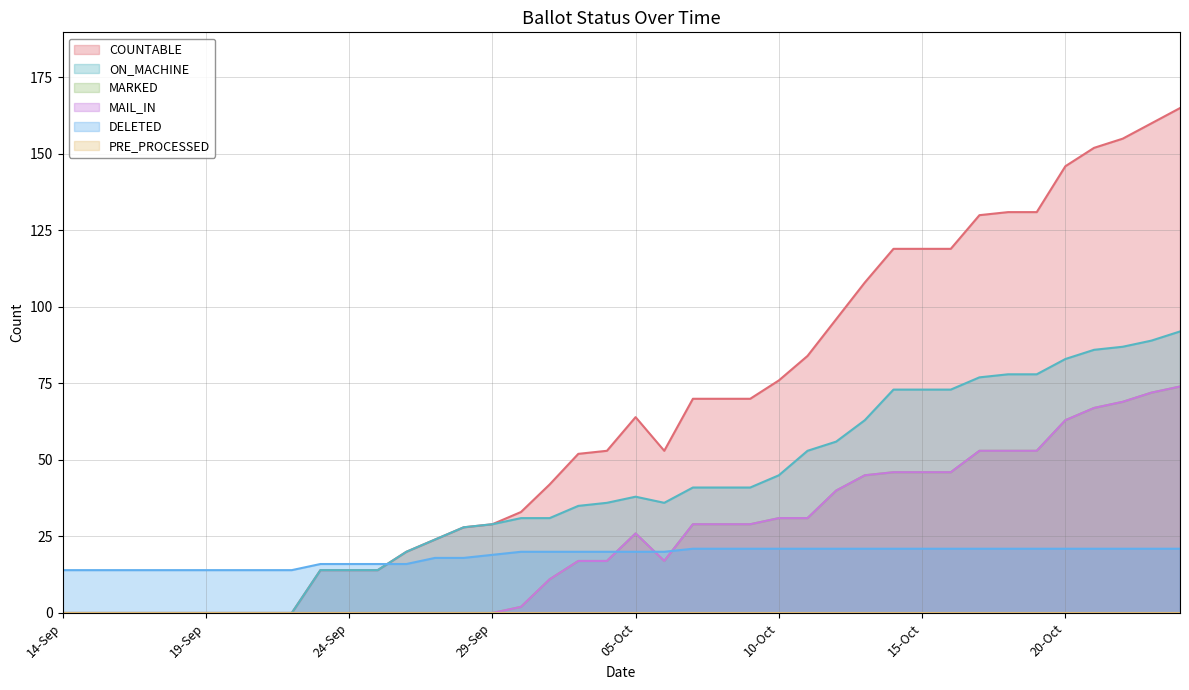

In ON_MACHINE, how many points are lower than both neighbors (excluding endpoints)?

1